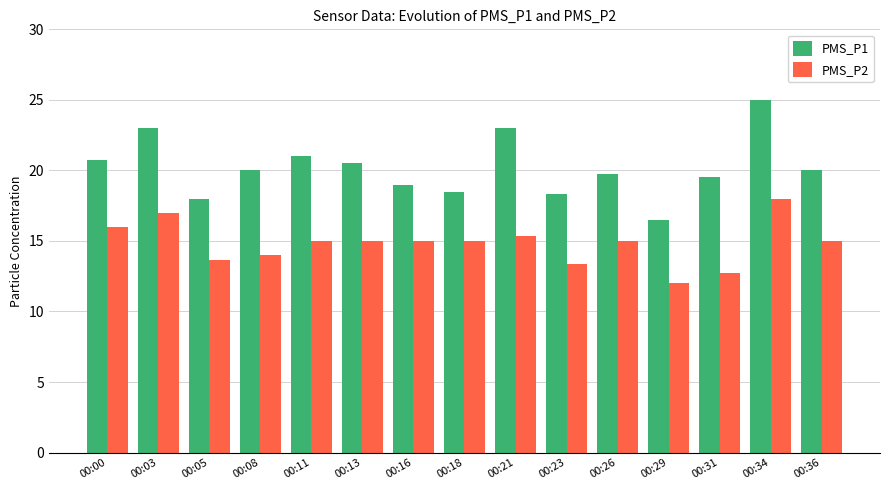

How many groups of bars are there?

15